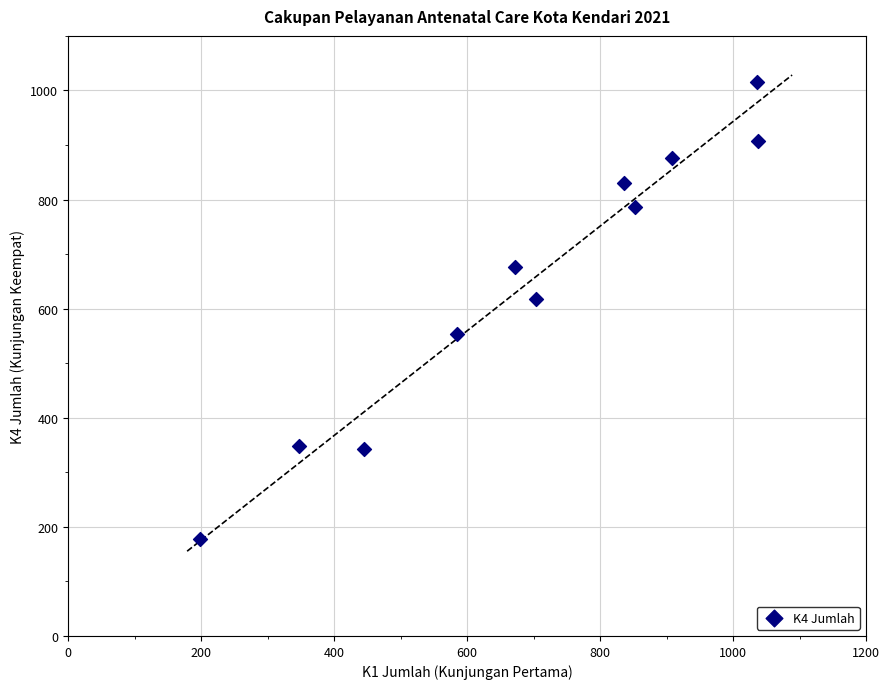

What Y value in the scatter plot is closest to 596?

617